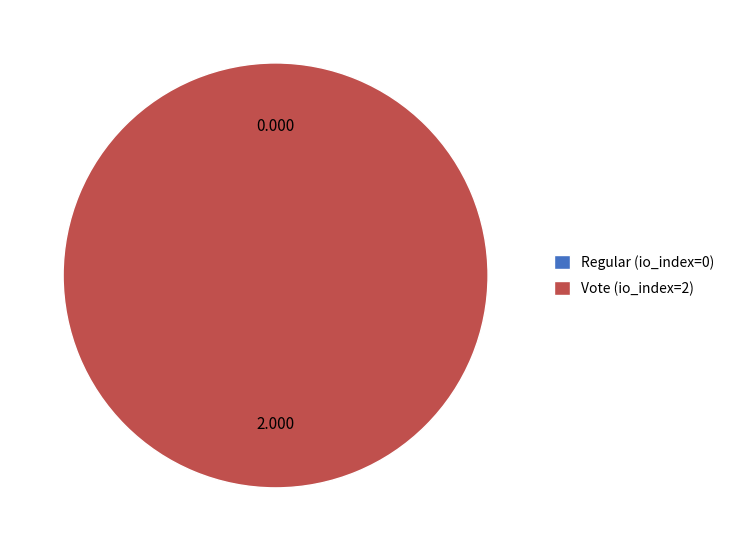

To the nearest percent, what is the average slice percentage?

50%